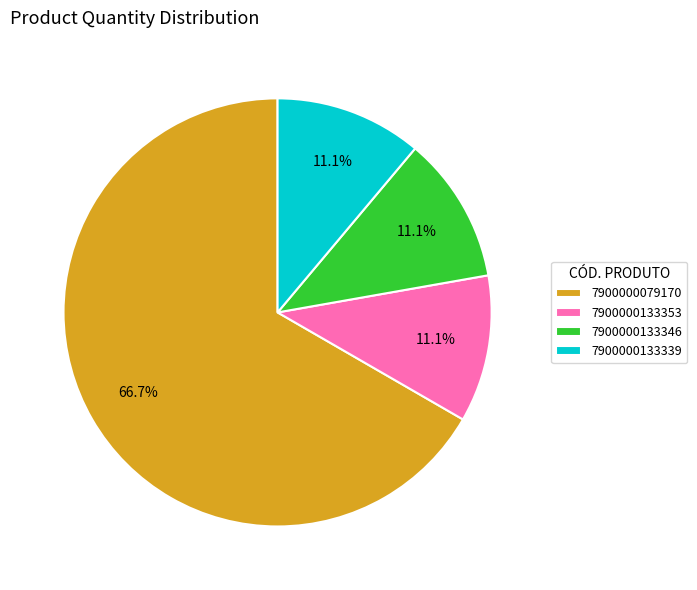

Is there a majority slice in this chart?

Yes